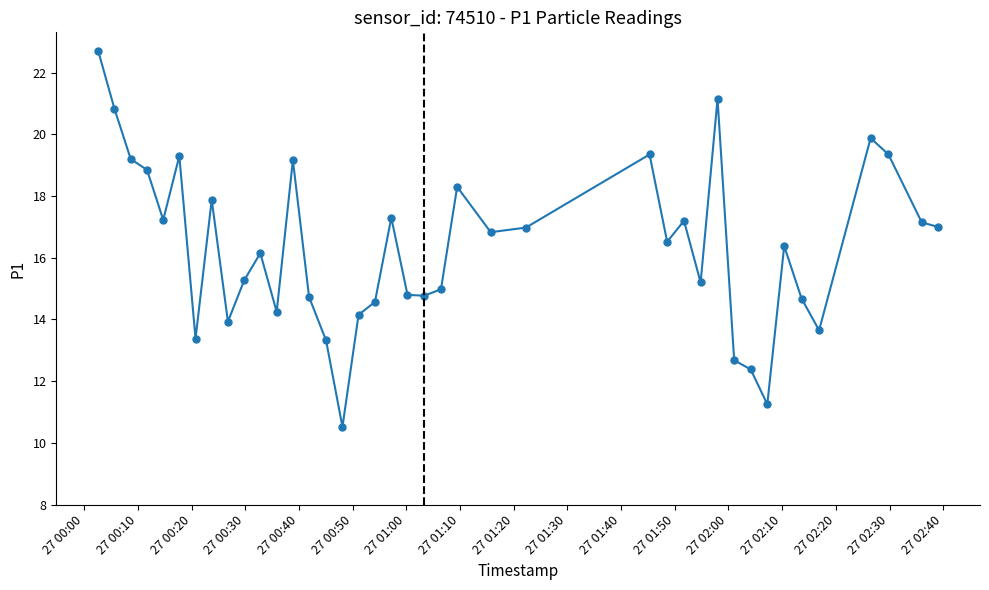

True or false: there are more than 1 points higher than both neighbors.

True